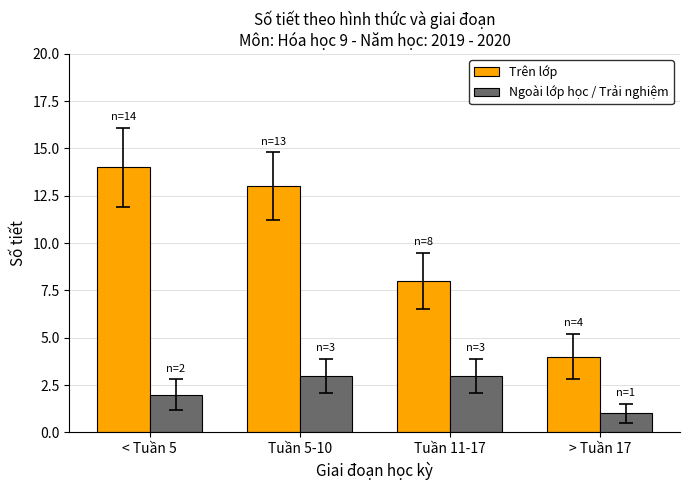

What is the total value across all series at Tuần 11-17?

11